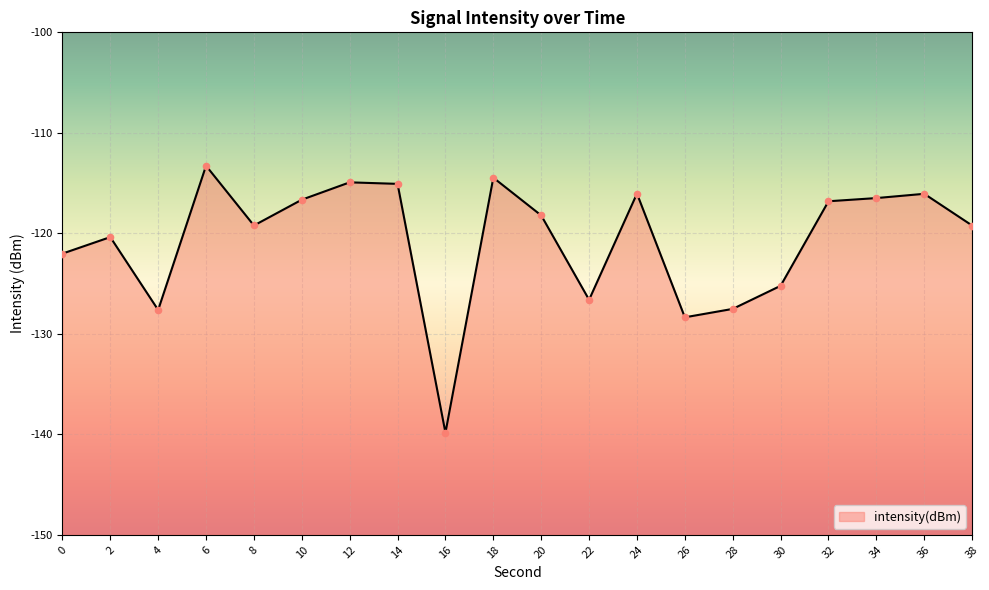

Which has a higher value, 30 or 22?

30